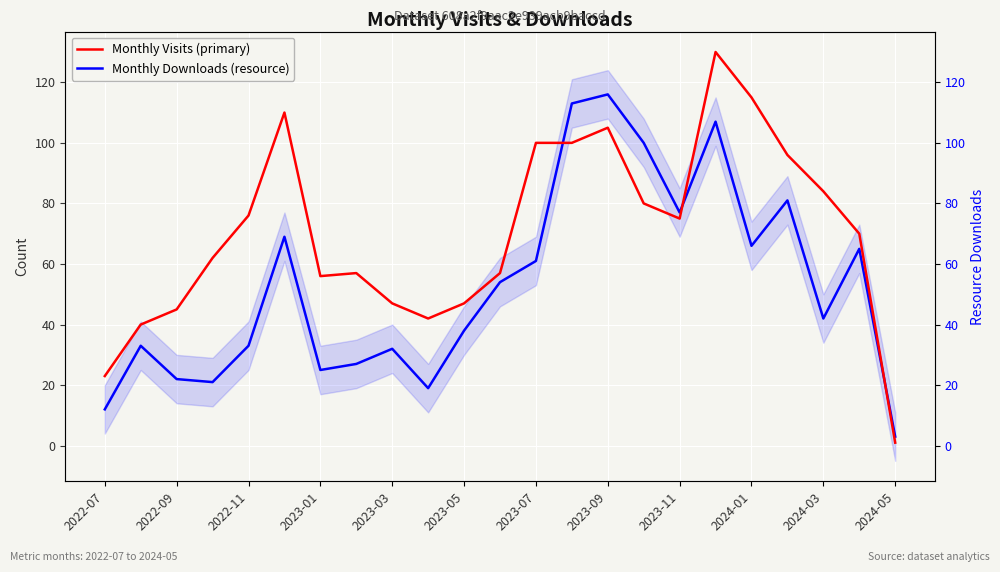

What are all the series names shown in the legend?

Monthly Visits (primary), Monthly Downloads (resource)